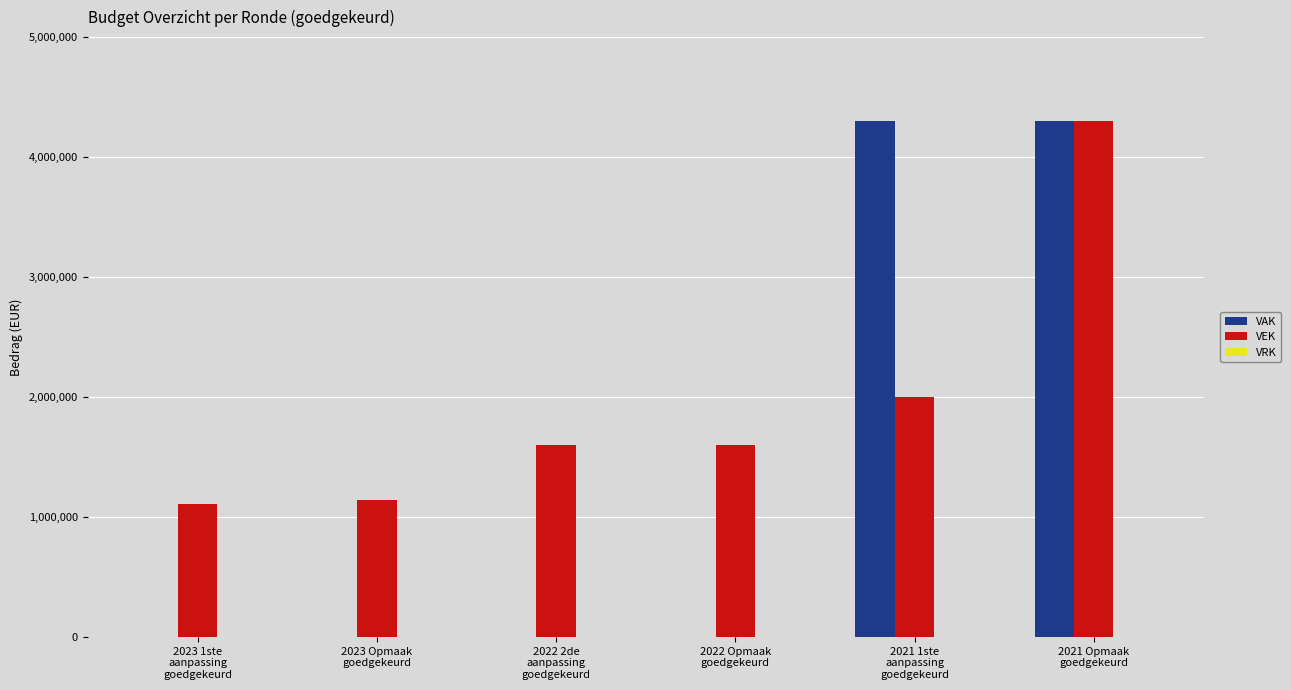

Are the bars horizontal?

No